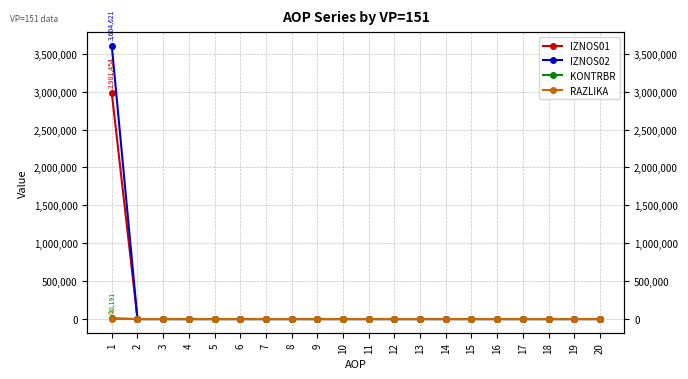

True or false: IZNOS01 has more than 1 interior local peaks.

False